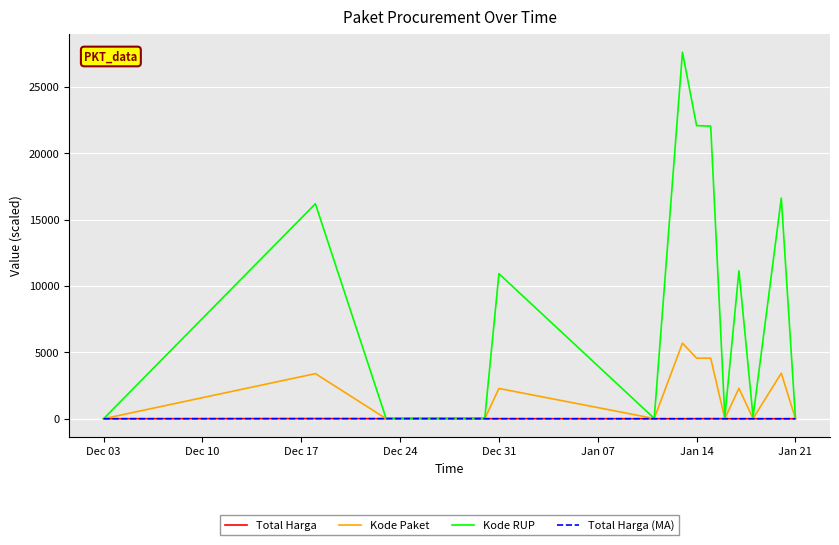

What is the greatest value displayed?

27614.3